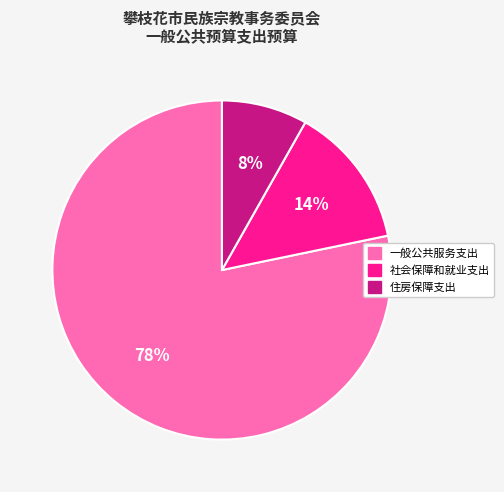

Is the sum of 一般公共服务支出 and 住房保障支出 greater than half?

Yes